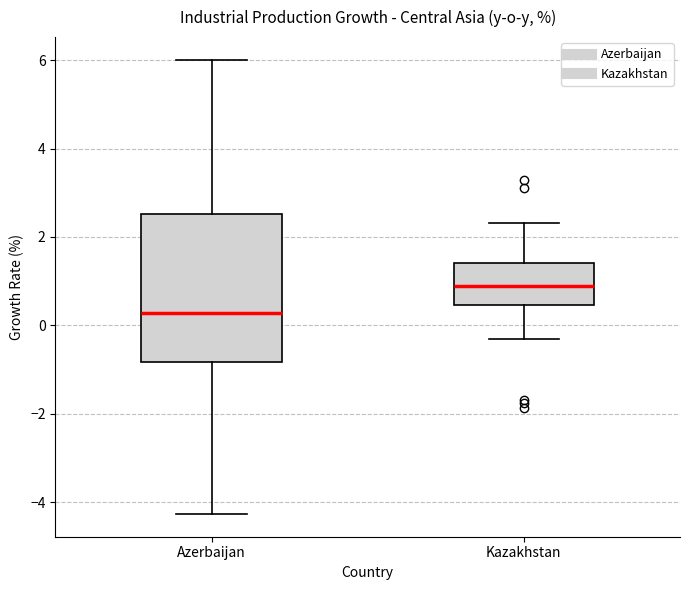

Reading left to right, transcribe this box plot: for each box, give where its median line is, the range the box spans, and where its two whiskers end, as read against the y-axis. The values are not printed on the chart, so give them approximately, as read against the axis.

Azerbaijan: median 0.2, box -0.8 to 2.6, whiskers -4.2 to 6.0
Kazakhstan: median 0.8, box 0.4 to 1.4, whiskers -0.4 to 2.4